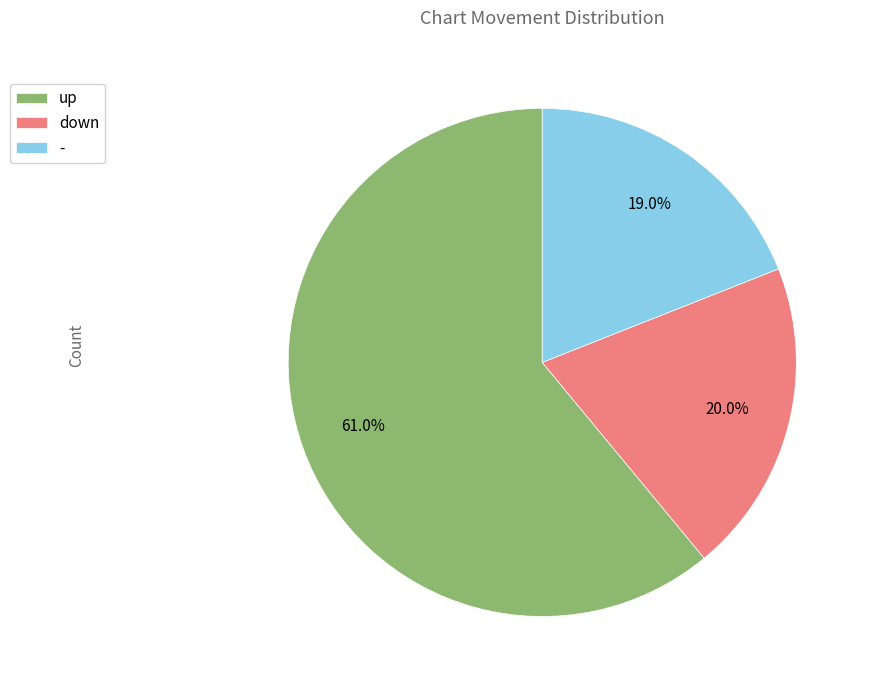

To the nearest percent, what is the average slice percentage?

33%